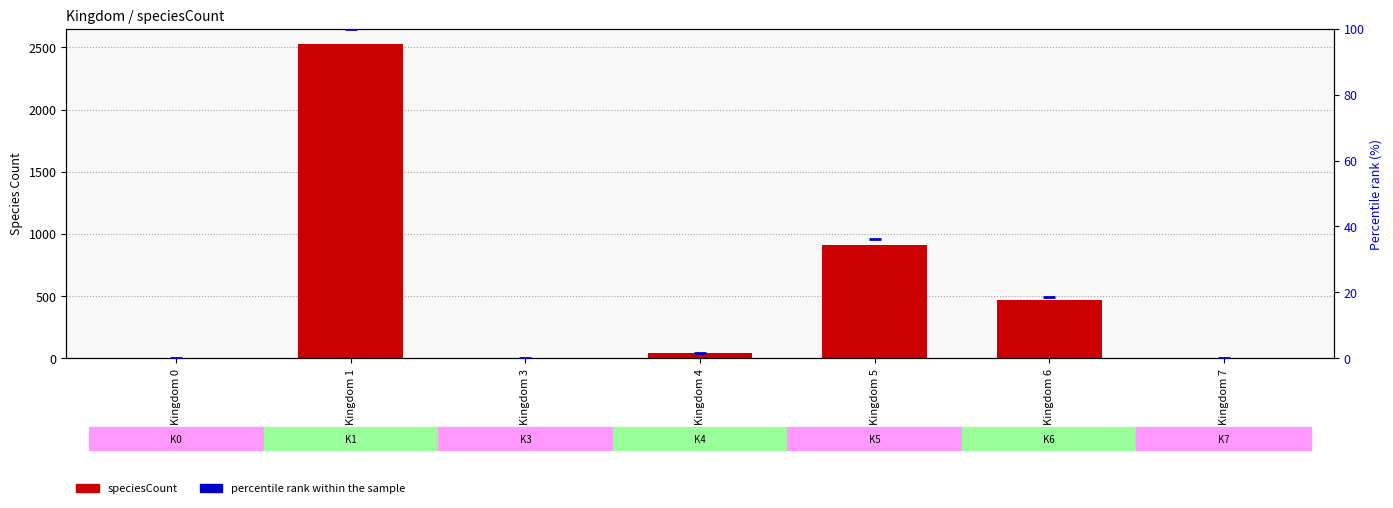

At how many categories does at least one series exceed 1221?

1